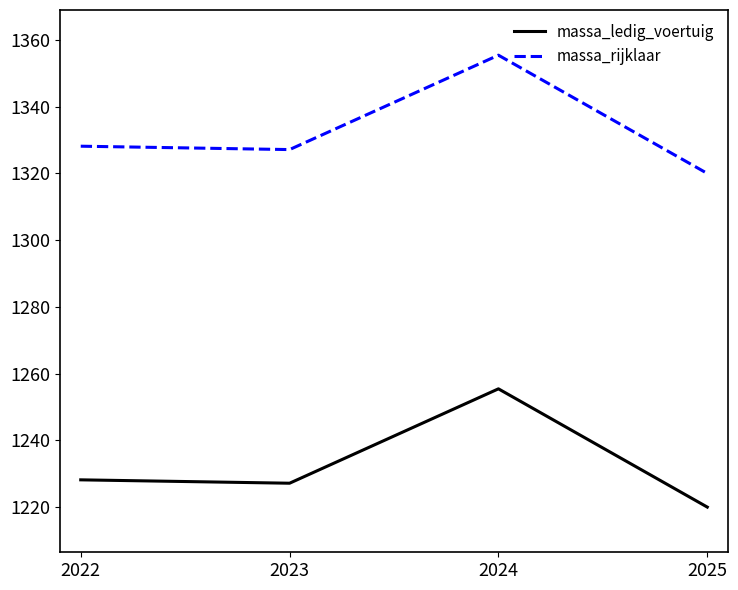

List the series in order of their overall mean, highest first.

massa_rijklaar, massa_ledig_voertuig